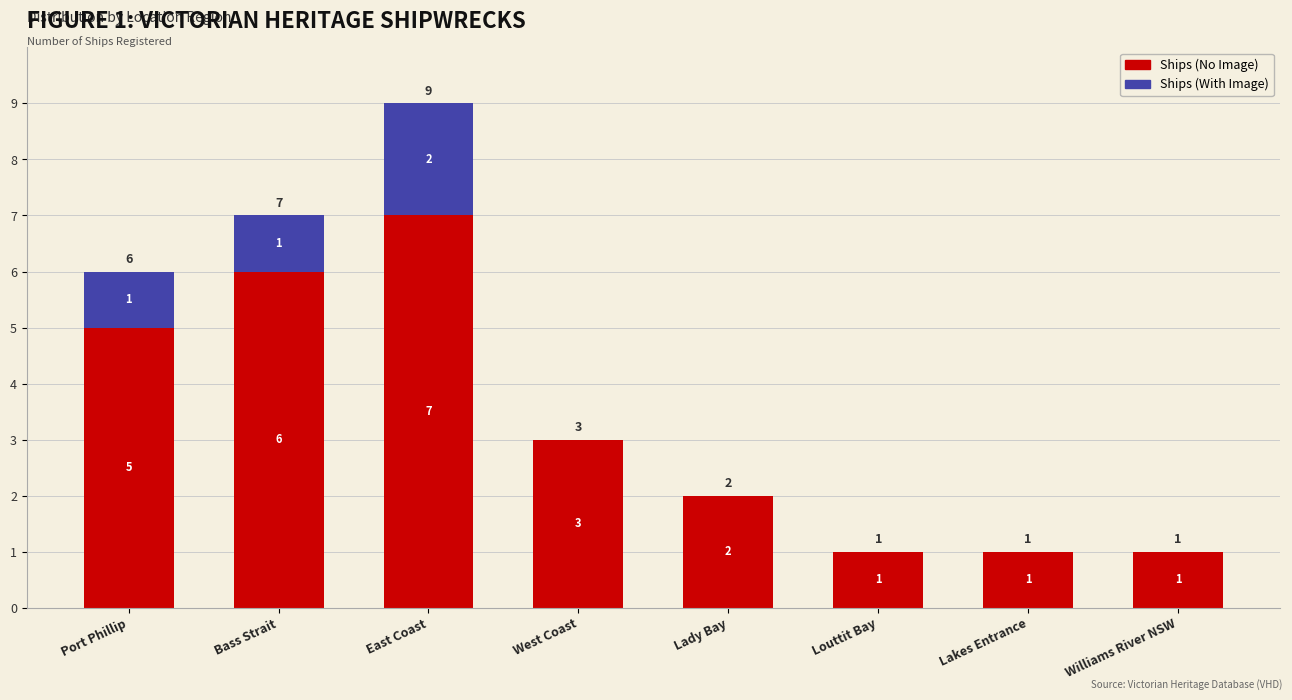

What is the highest value of the Ships (No Image) series?

7